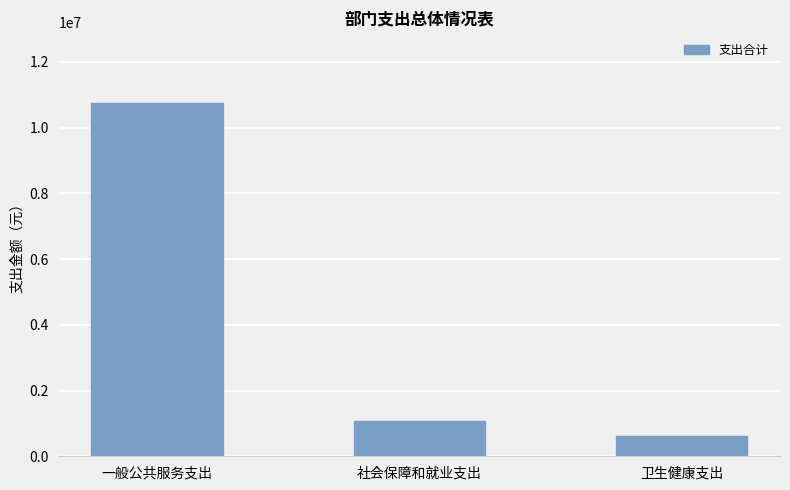

What is the ratio of the value at 社会保障和就业支出 to the value at 一般公共服务支出?

0.1